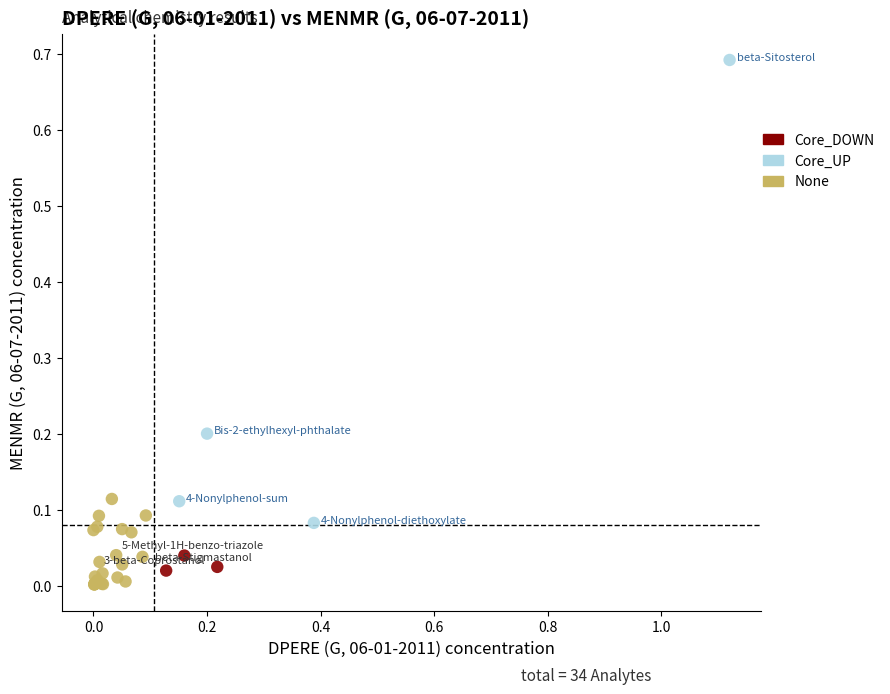

What are all the series names shown in the legend?

Core_DOWN, Core_UP, None